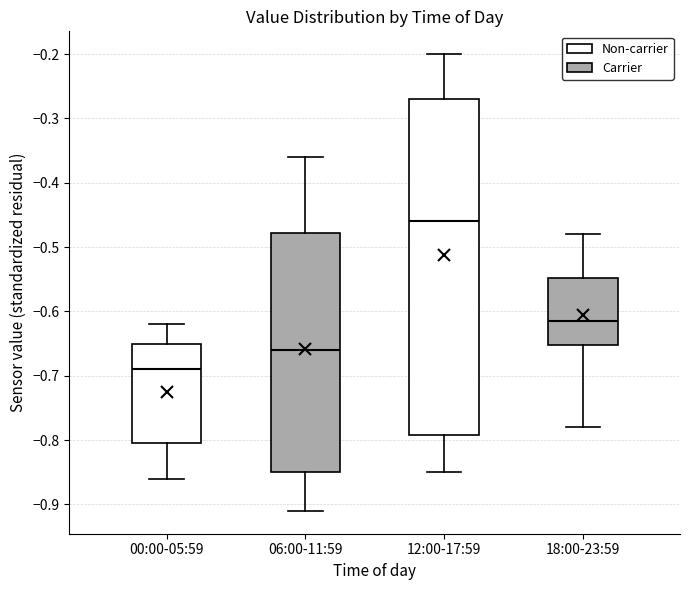

Which box has the highest median line?

12:00-17:59